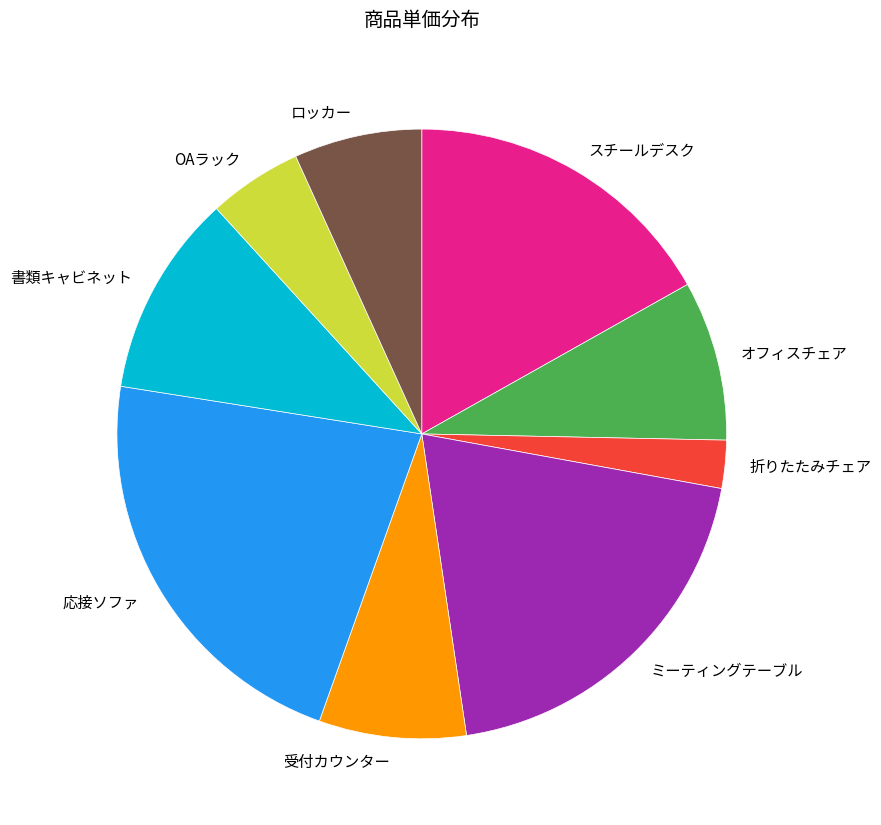

Do スチールデスク and OAラック together represent more than half of the pie?

No